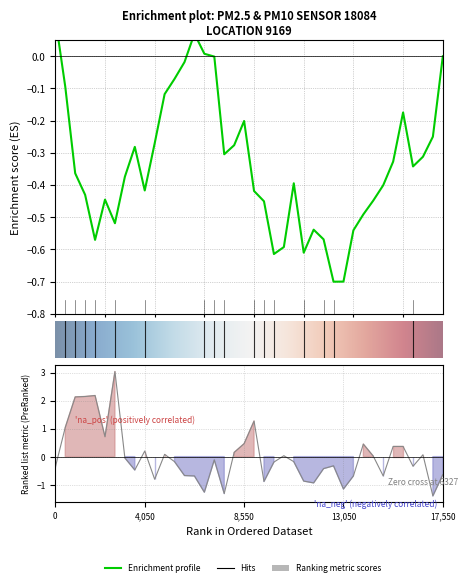

What is the difference between the second highest and second lowest values?

3.5